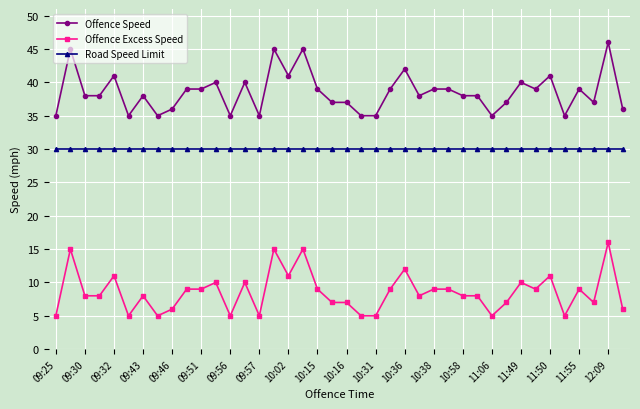

Rank the series by their average value, from lowest to highest.

Offence Excess Speed, Road Speed Limit, Offence Speed